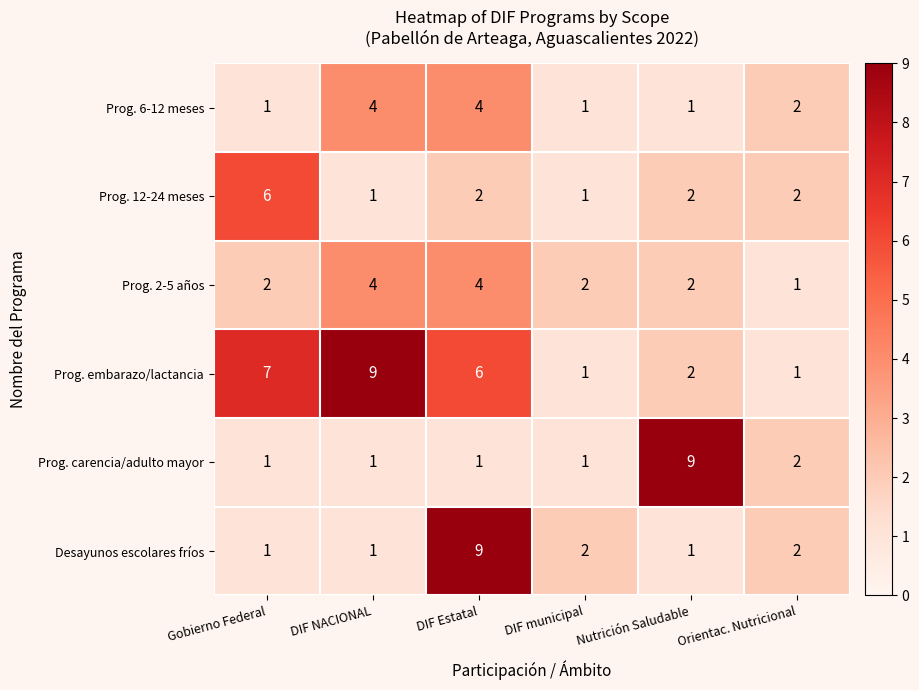

What is the difference between the maximum and minimum values in the Prog. 12-24 meses series?

5